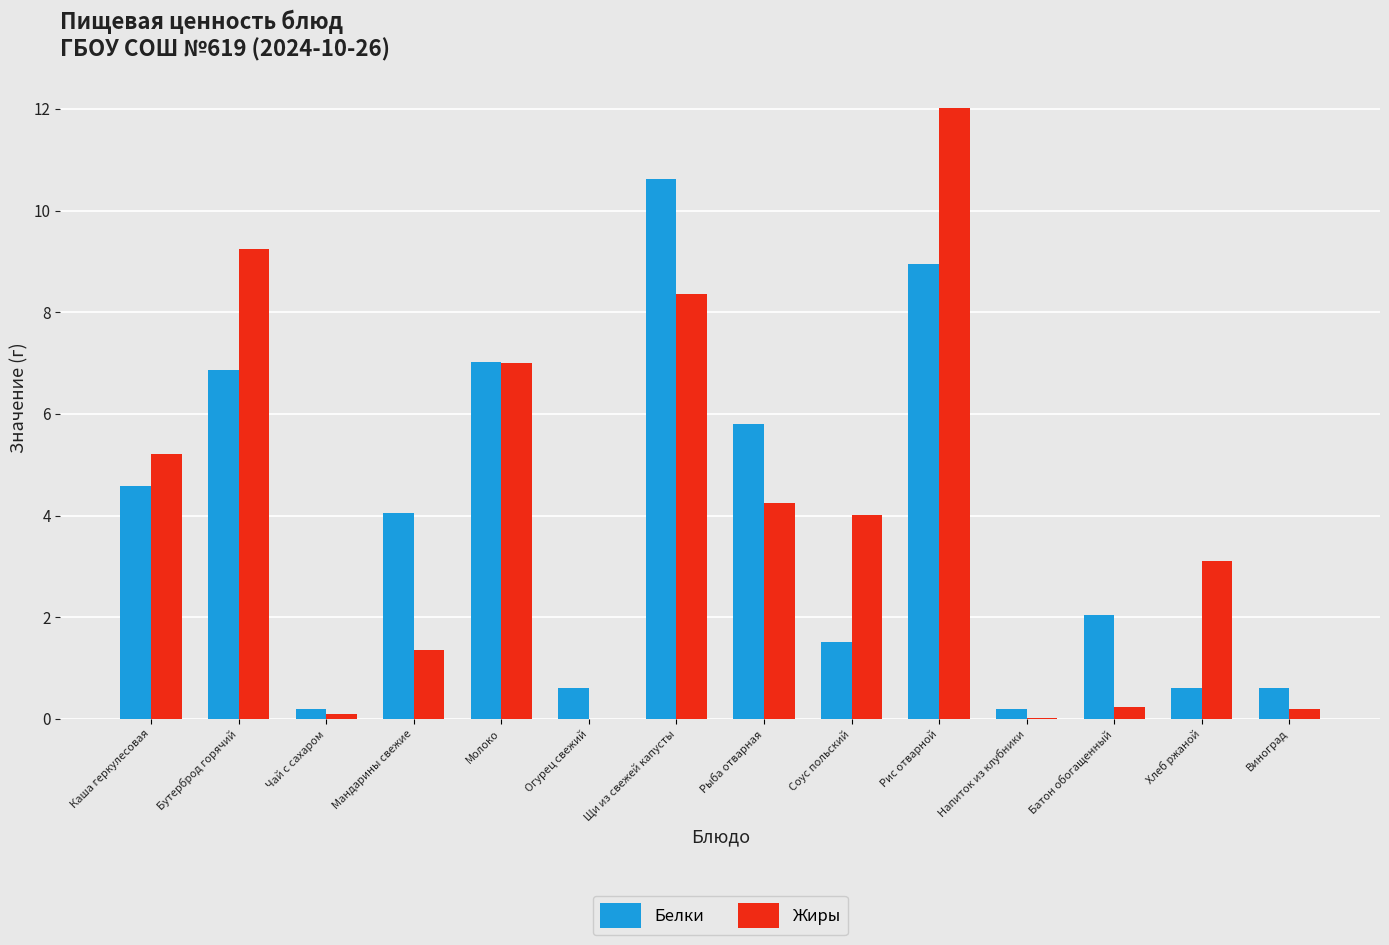

Which series has the largest total across all categories?

Жиры